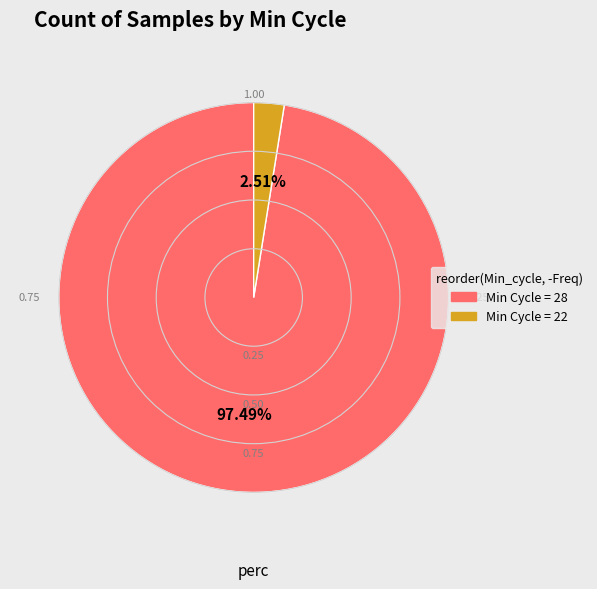

Is there a majority slice in this chart?

Yes